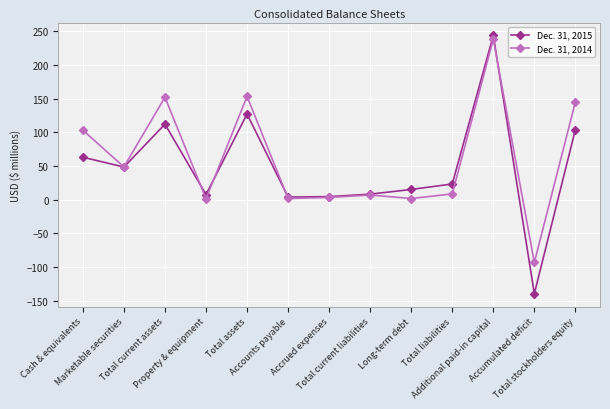

In Dec. 31, 2014, how many points are lower than both neighbors (excluding endpoints)?

5